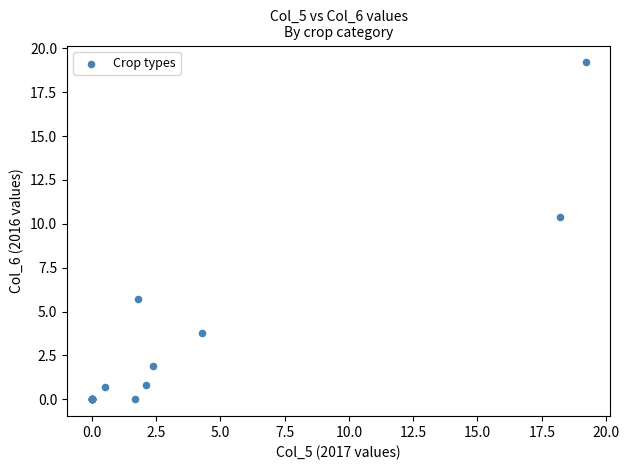

What Y value in the scatter plot is closest to 9?

10.4